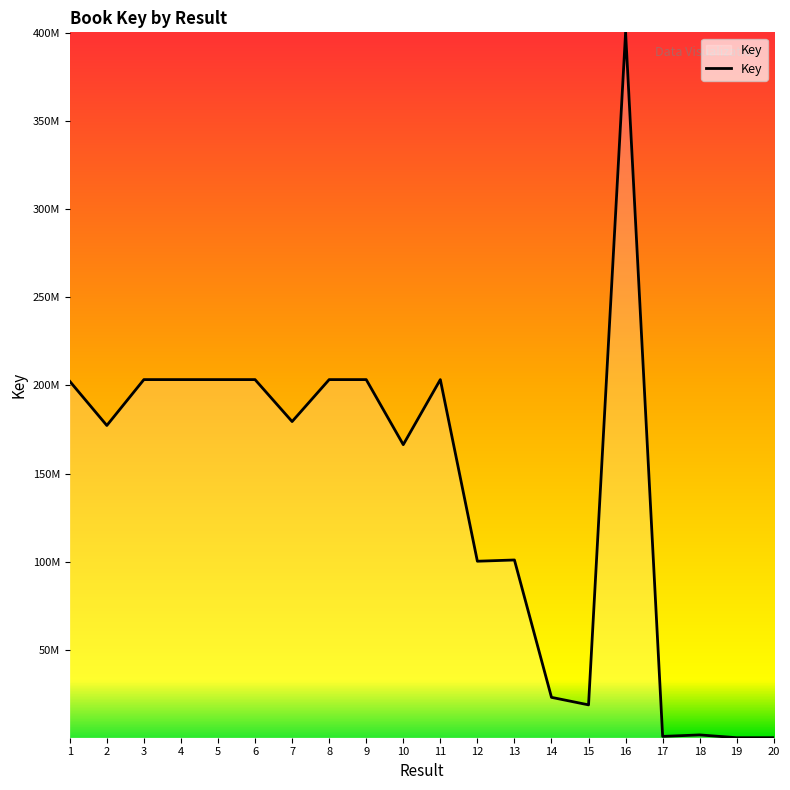

How many points are lower than both their immediate neighbors (excluding endpoints)?

7